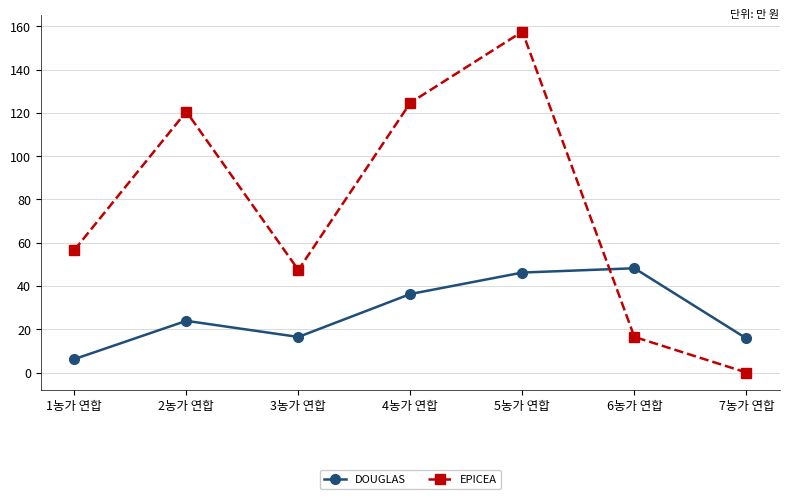

What are all the series names shown in the legend?

DOUGLAS, EPICEA